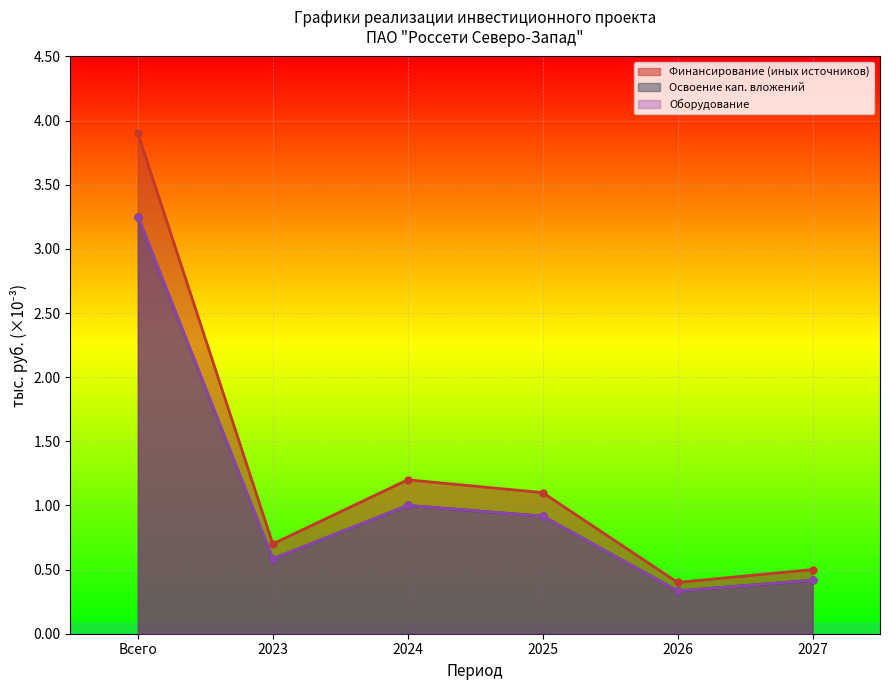

In Финансирование (иных источников), how many points are higher than both neighbors (excluding endpoints)?

1